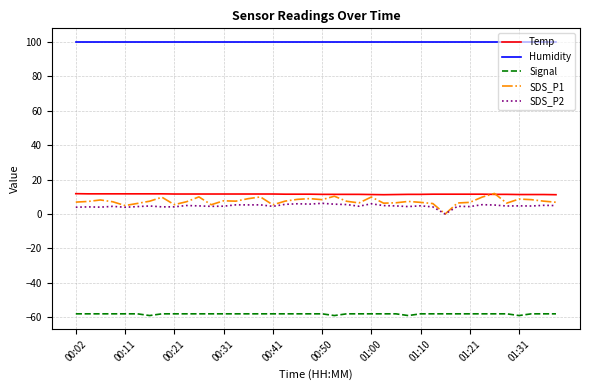

Which series has the largest range (max minus min)?

SDS_P1